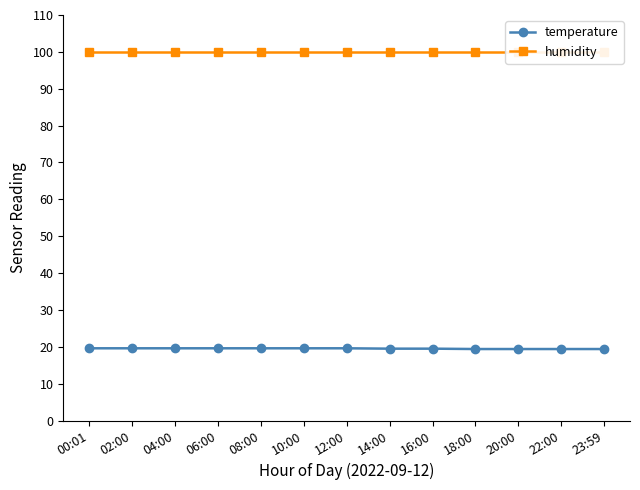

Between 16:00 and 12:00, which is larger?

12:00